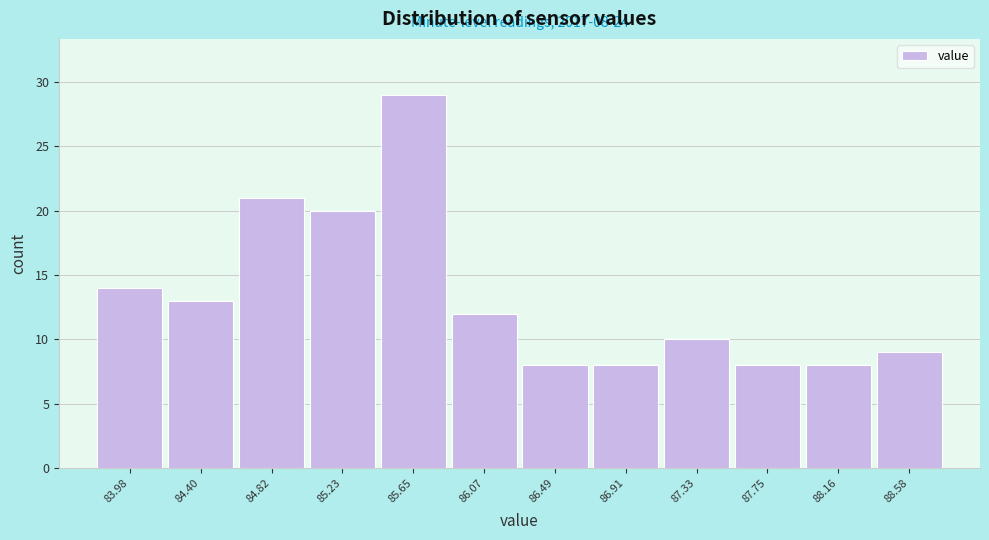

Reading left to right, transcribe all the data shown in this chart.

83.98=14	84.40=13	84.82=21	85.23=20	85.65=29	86.07=12	86.49=8	86.91=8	87.33=10	87.75=8	88.16=8	88.58=9